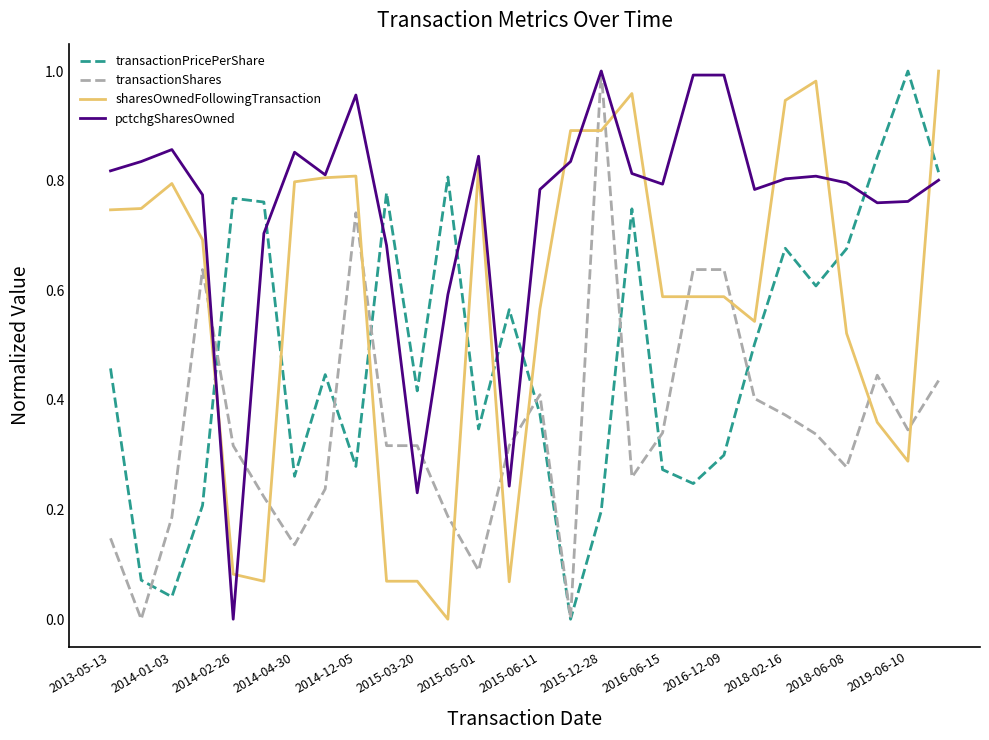

How many intersections are there between transactionPricePerShare and sharesOwnedFollowingTransaction?

8